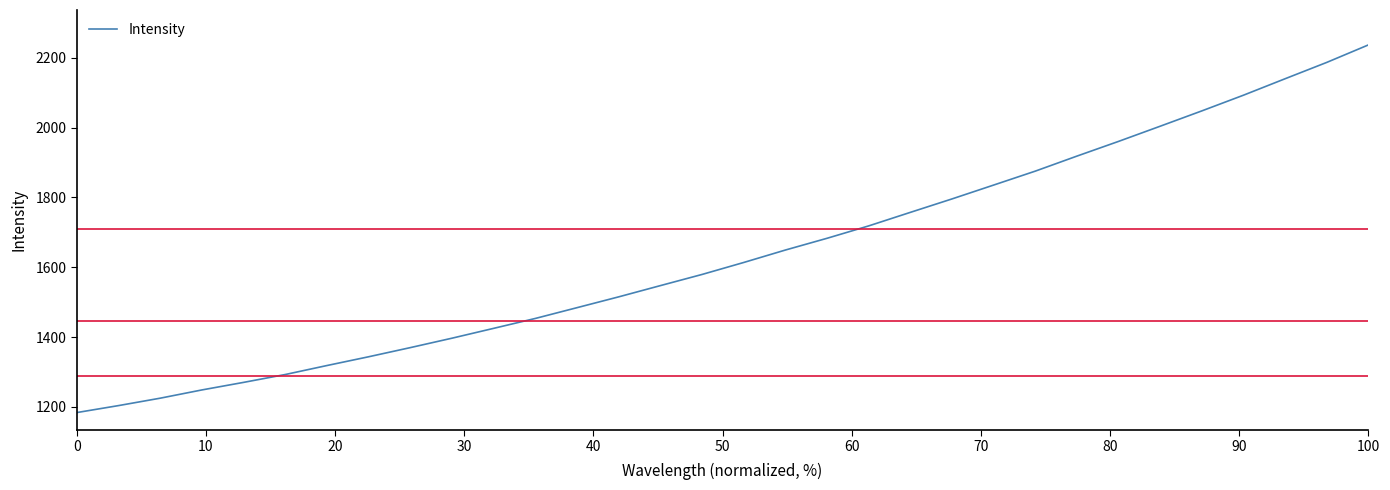

What is the difference between the maximum and minimum values?

1053.0